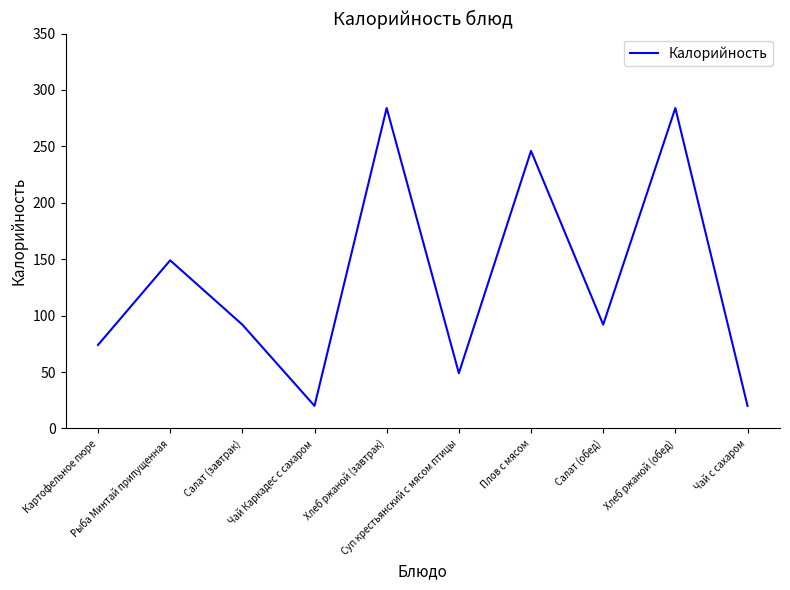

What is the smallest value displayed?

20